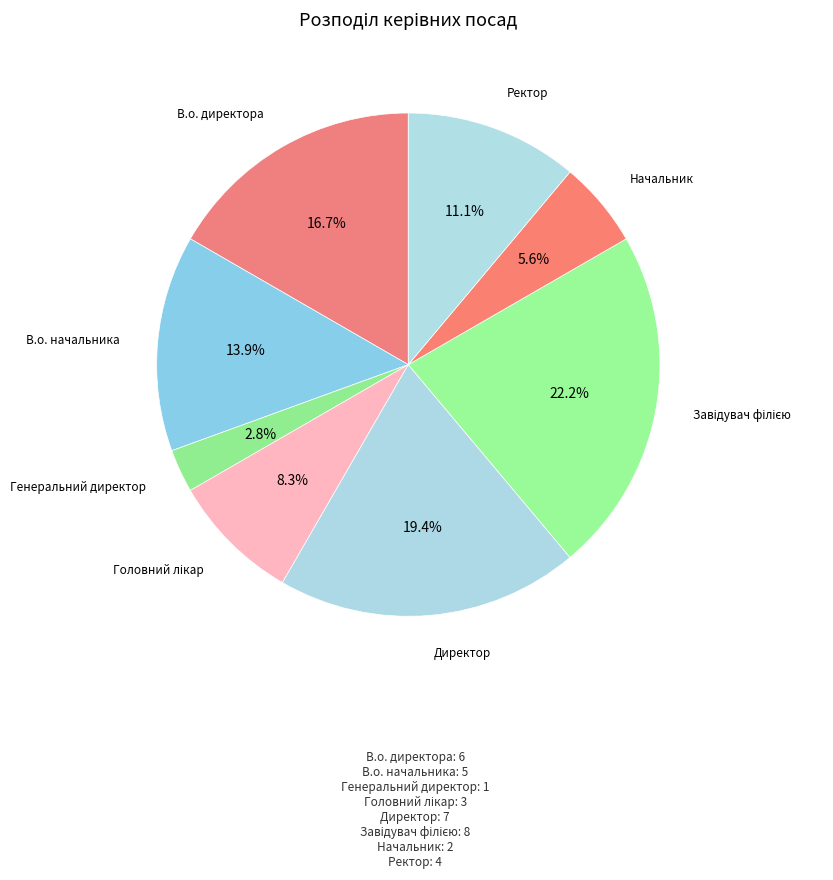

To the nearest percent, what is the average slice percentage?

12%